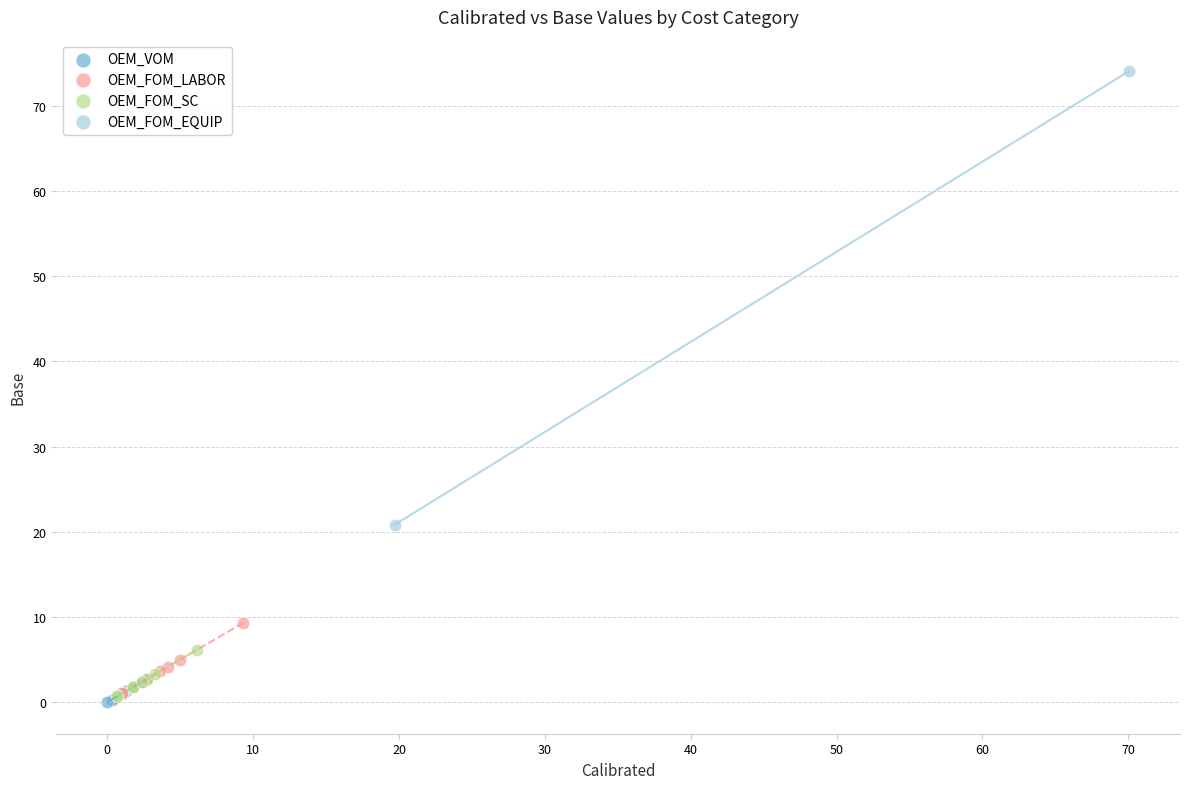

What are all the series names shown in the legend?

OEM_VOM, OEM_FOM_LABOR, OEM_FOM_SC, OEM_FOM_EQUIP